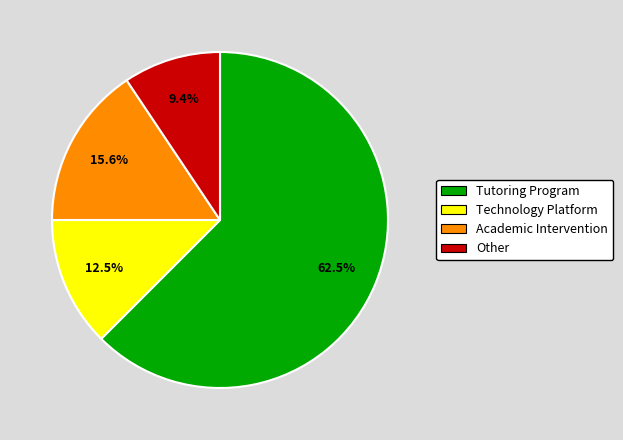

What is the smallest slice in the pie chart?

Other